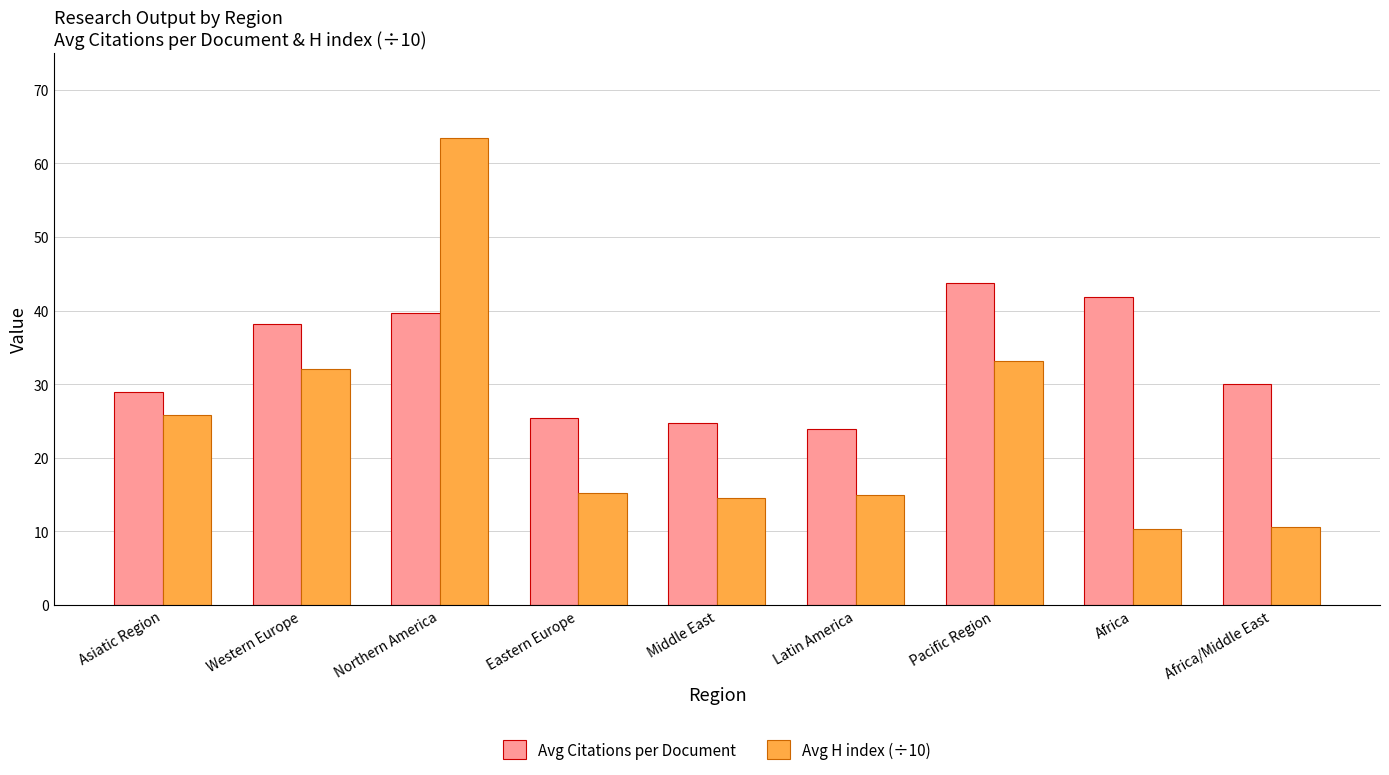

Which series has the largest total across all categories?

Avg Citations per Document